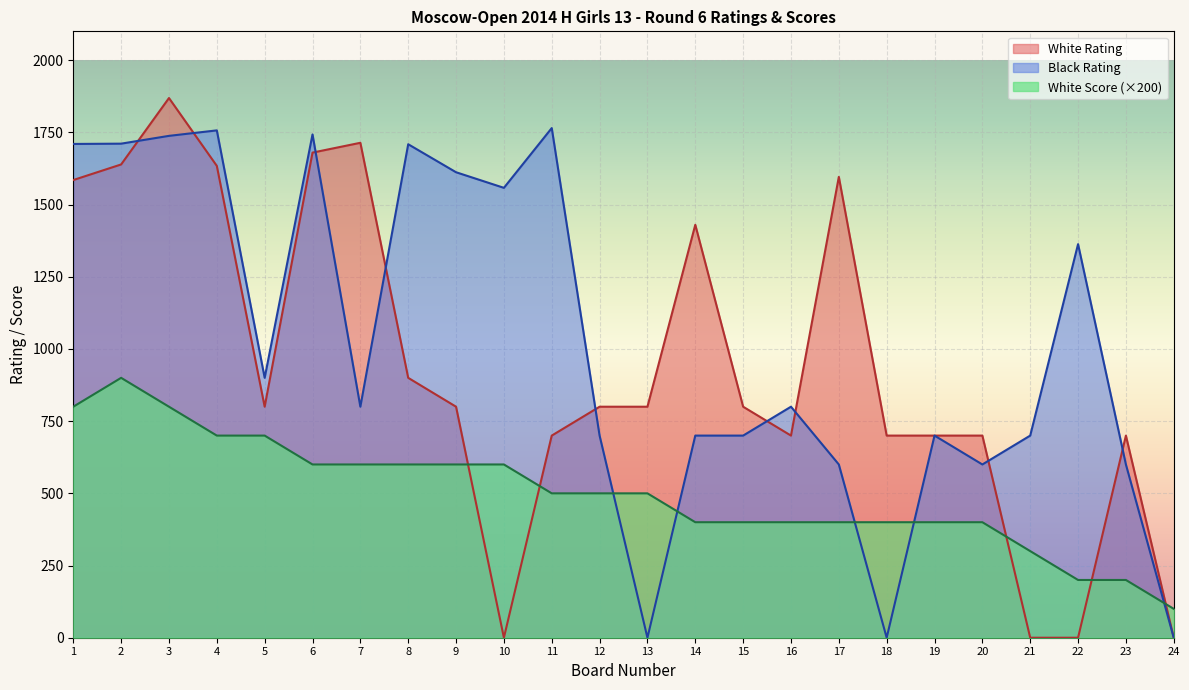

Rank the series by their average value, from highest to lowest.

Black Rating, White Rating, White Score (×200)